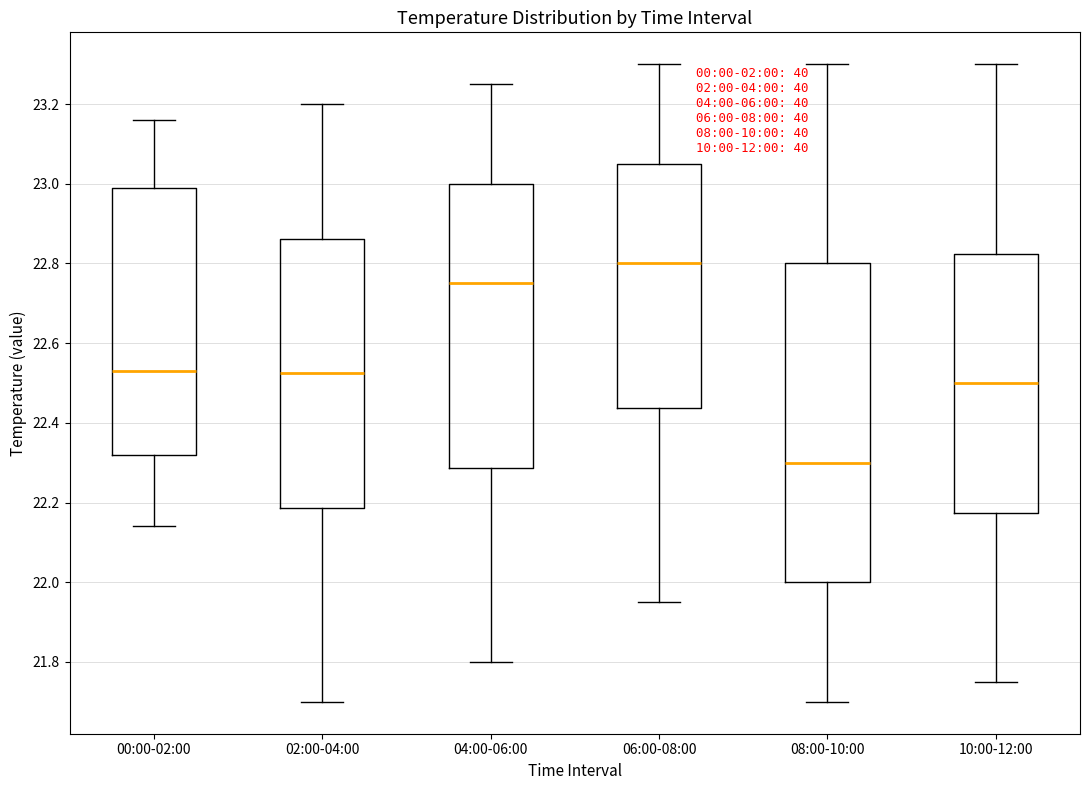

Which box is the tallest, from its lower edge to its upper edge?

08:00-10:00